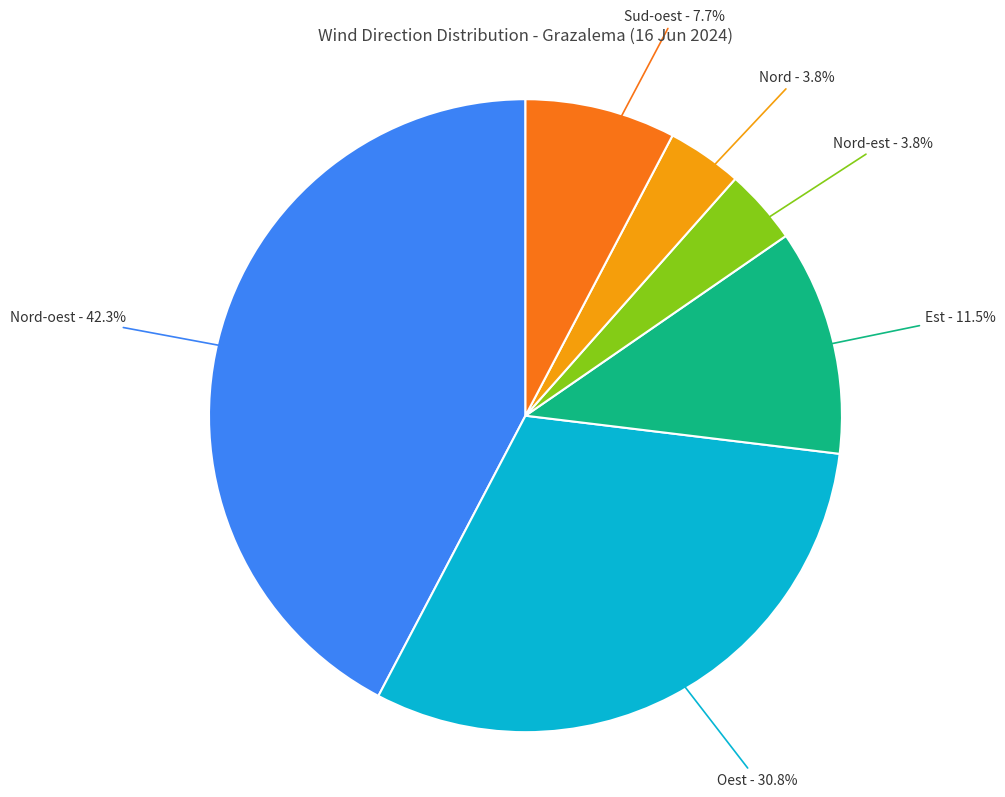

Is there a majority slice in this chart?

No